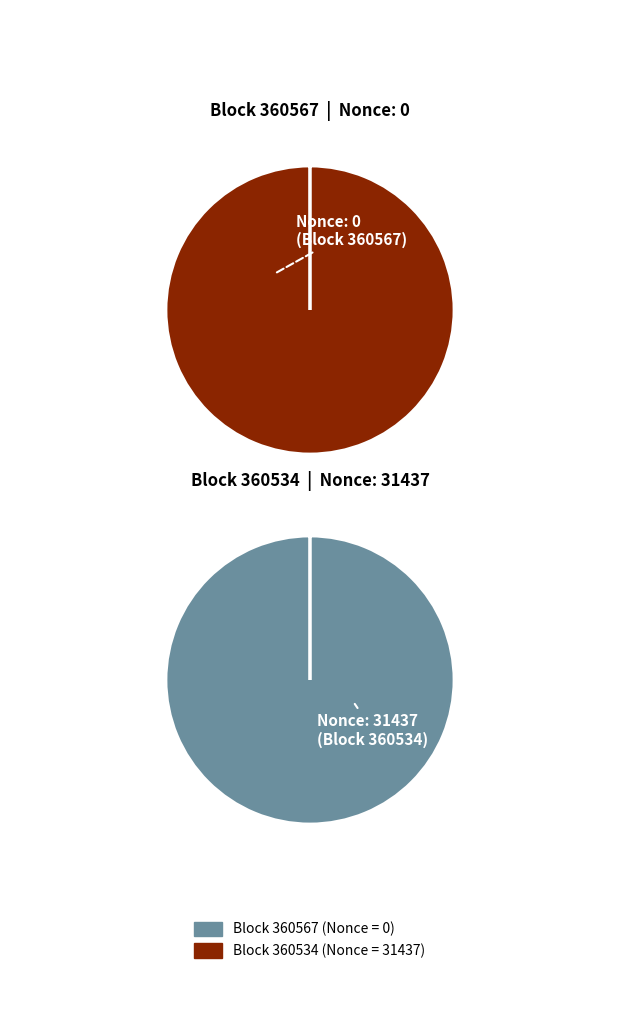

Count the number of slices in the pie.

2